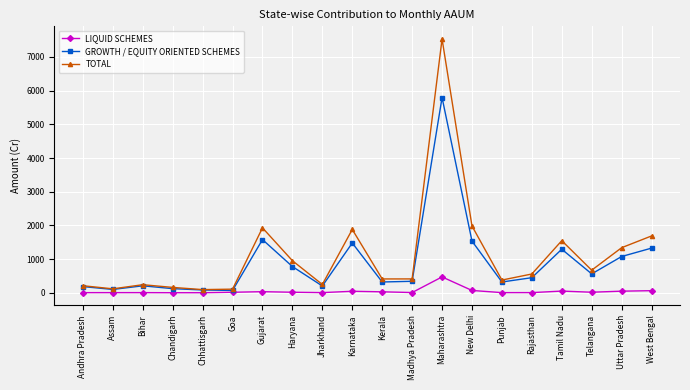

At how many categories does at least one series exceed 7480?

1